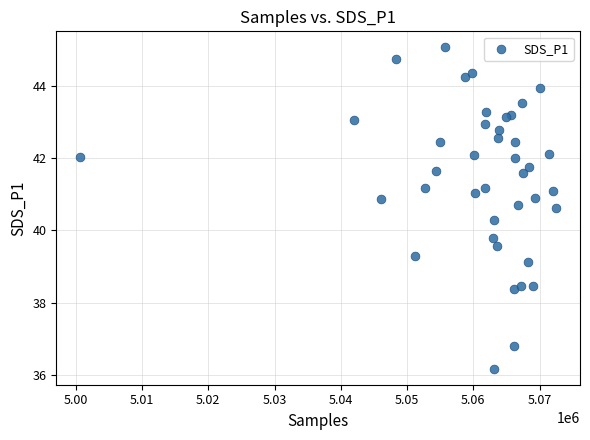

What is the range of Y values (max minus min)?

8.9